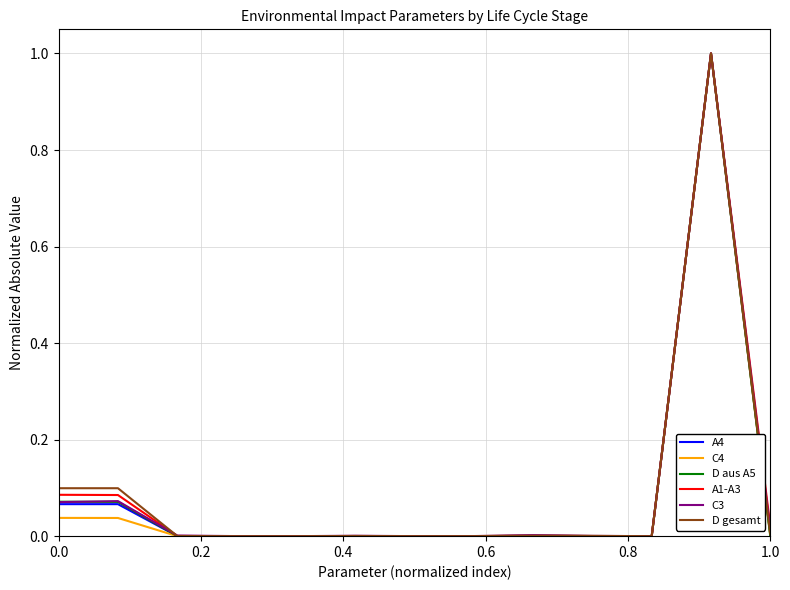

What is the maximum value for C3?

1.0